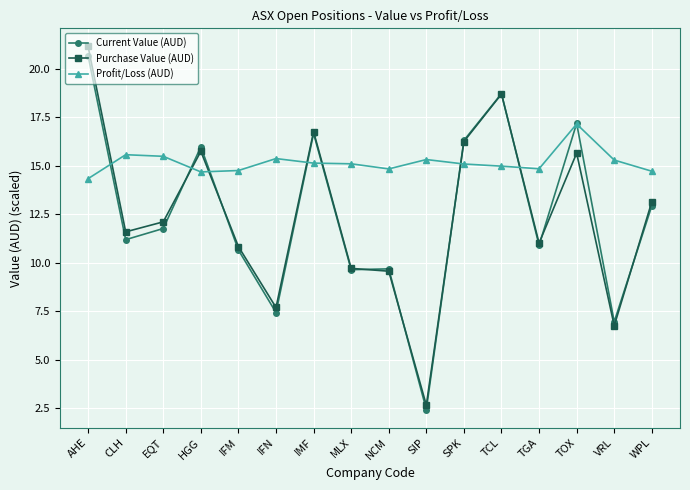

Is the value of Profit/Loss (AUD) at EQT greater than the value of Purchase Value (AUD) at CLH?

Yes